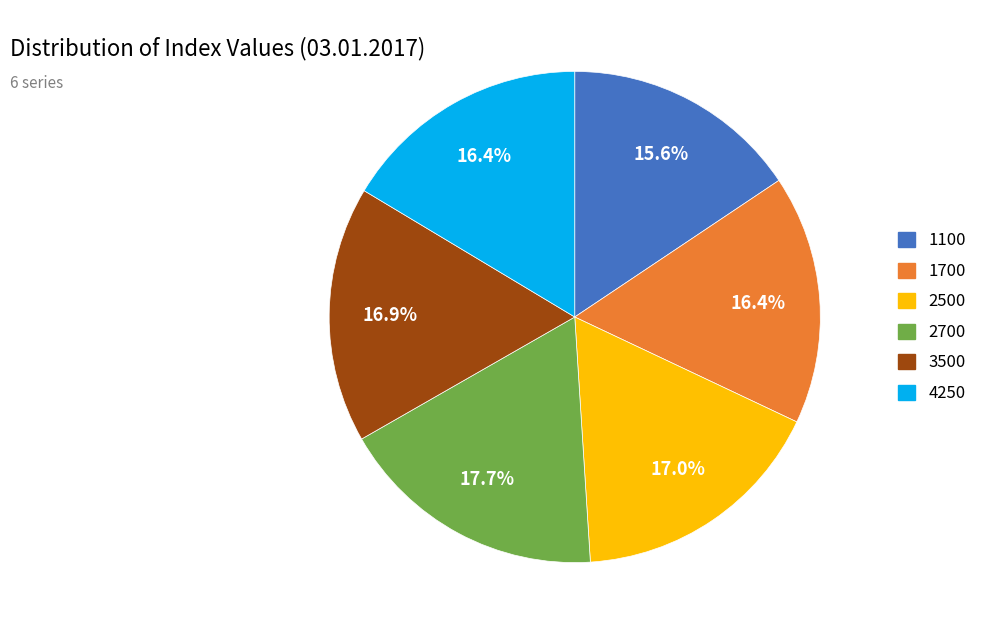

Which category has the biggest portion of the pie?

2700